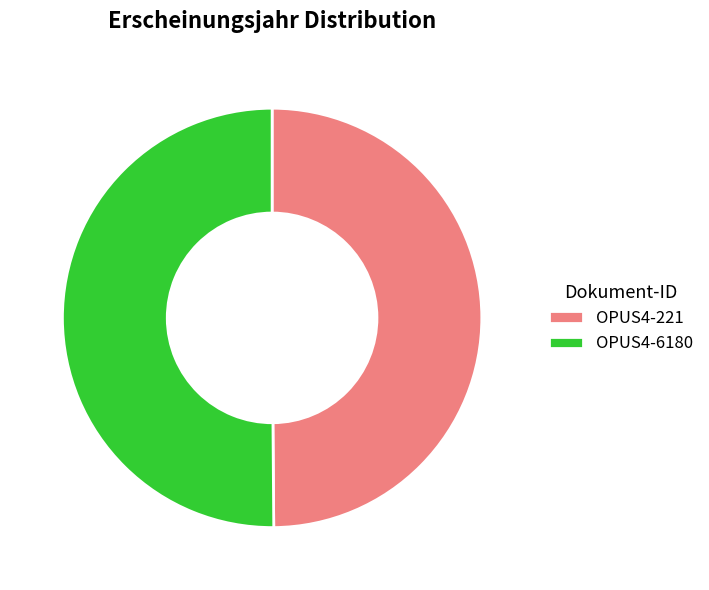

Is it true that OPUS4-221 is 50% of the pie?

True